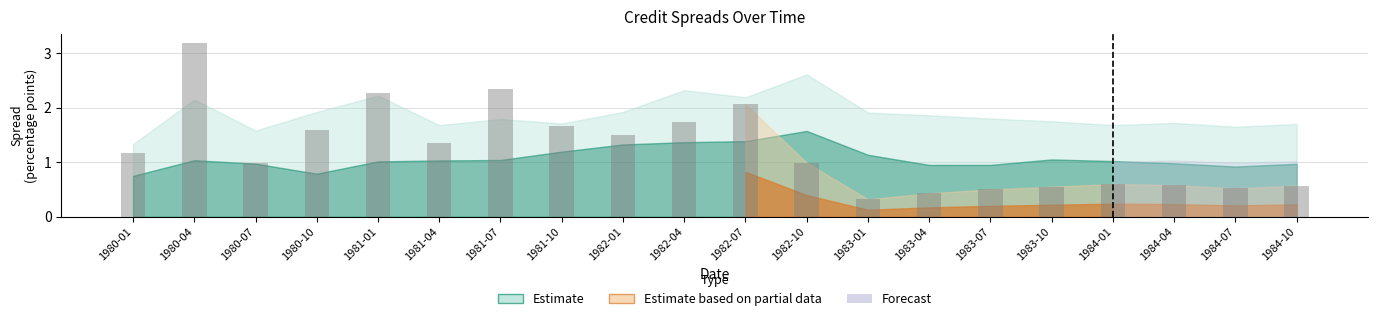

What is the sum of the values at 1983-04 and 1980-10?

2.0